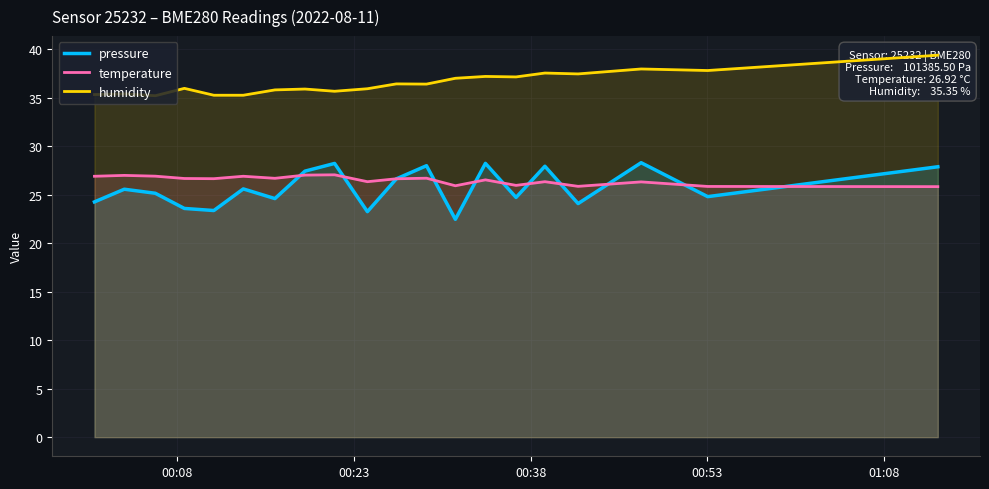

What is the maximum value for temperature?

27.1